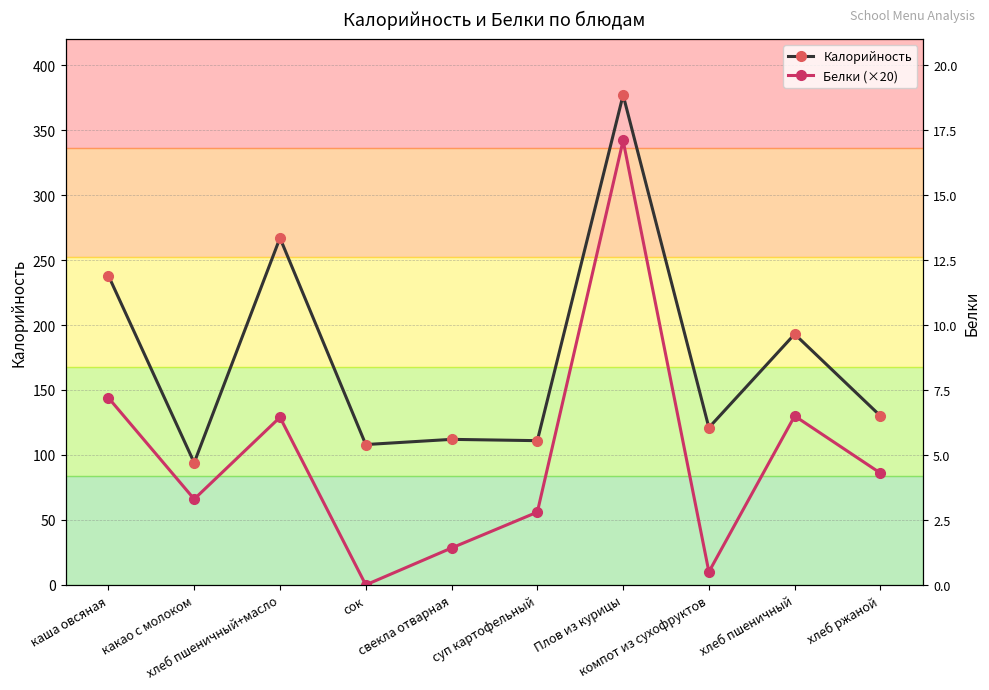

Is it true that Белки (×20) equals 66.0 at какао с молоком?

True